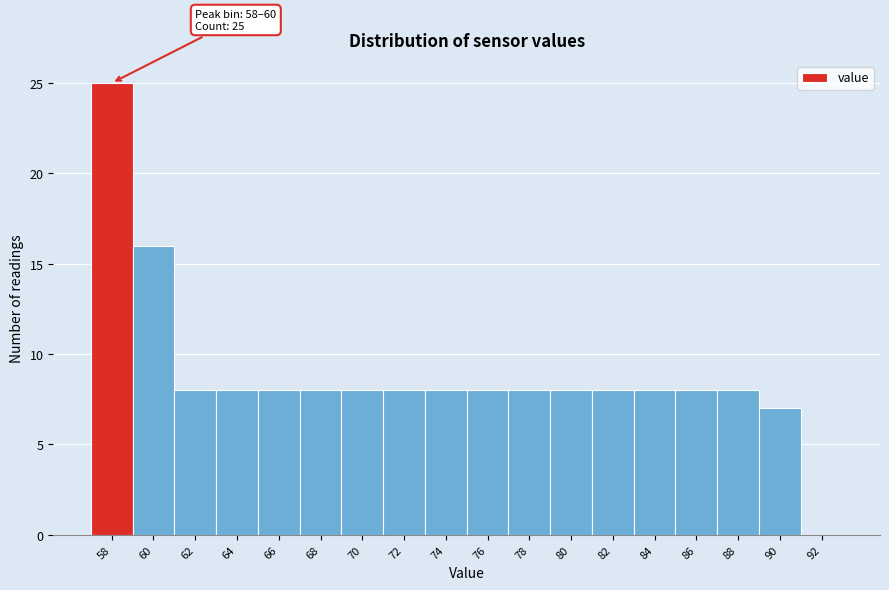

Reading right to left, what are all the values shown in this chart?

92=0	90=7	88=8	86=8	84=8	82=8	80=8	78=8	76=8	74=8	72=8	70=8	68=8	66=8	64=8	62=8	60=16	58=25